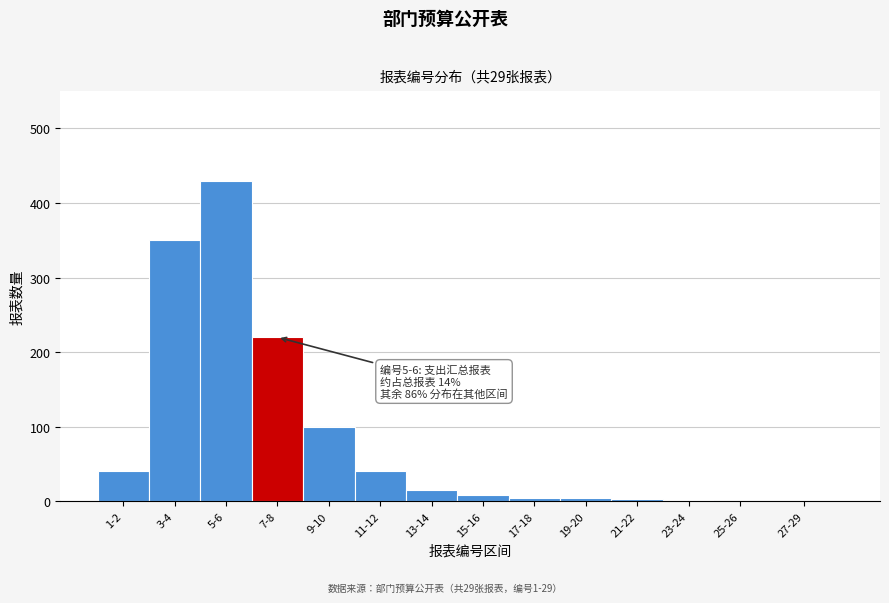

What is the sum of all values?

1219